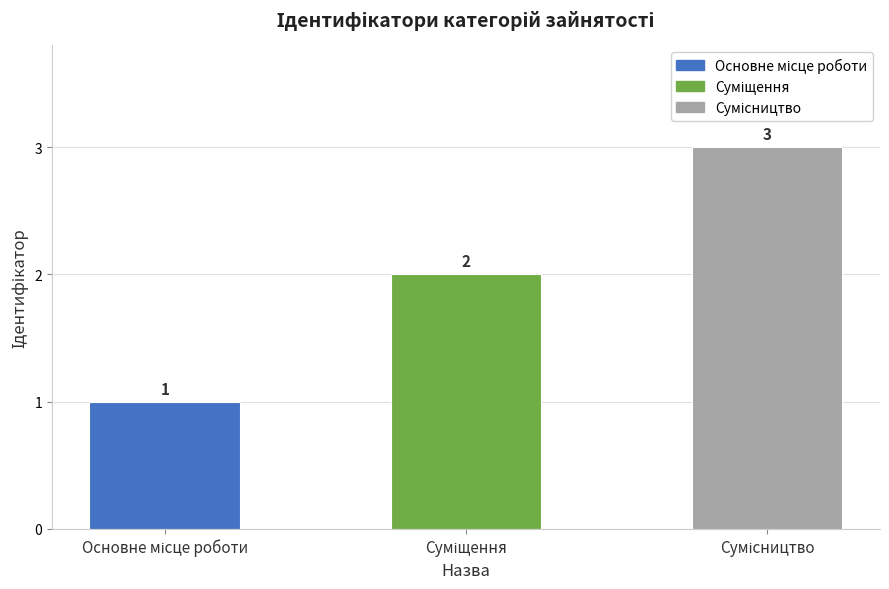

How many values are between 1 and 3?

3